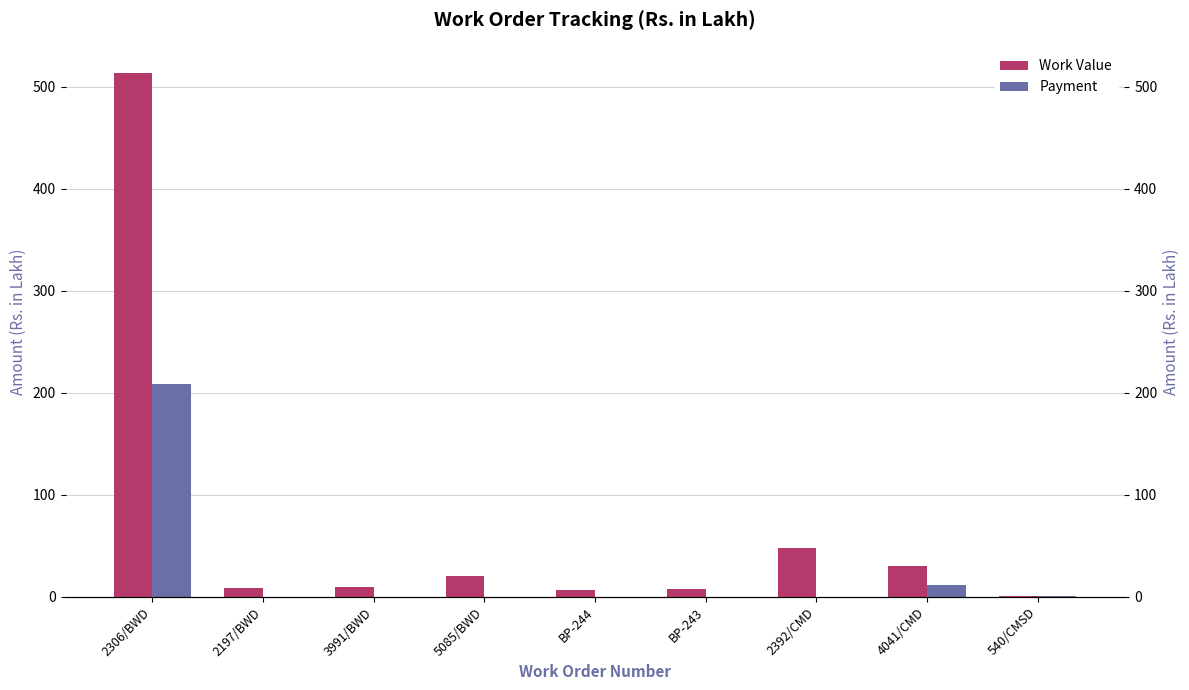

What is the difference between the maximum and minimum values in the Work Value series?

513.1